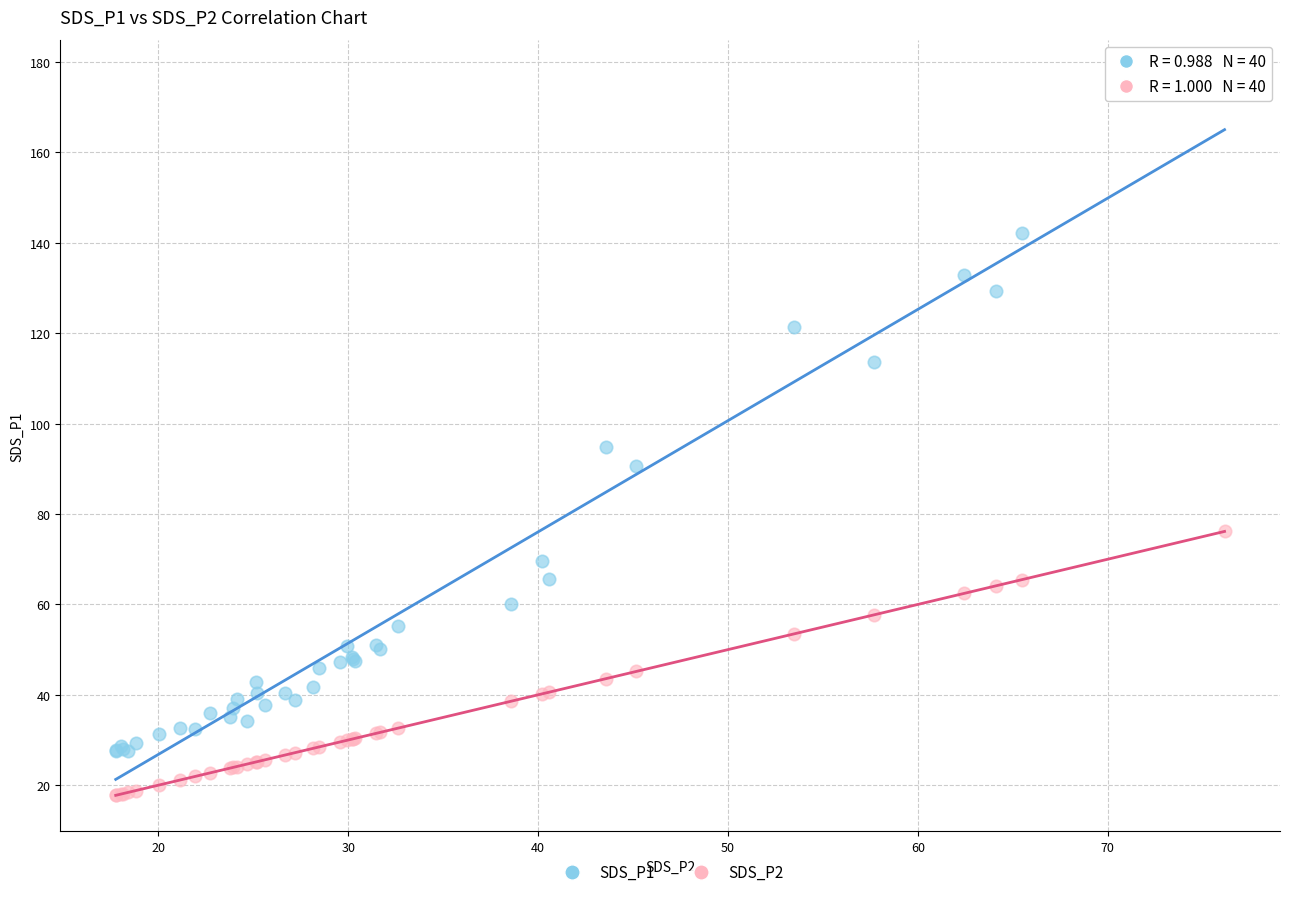

Which series contains the lowest Y value?

SDS_P2